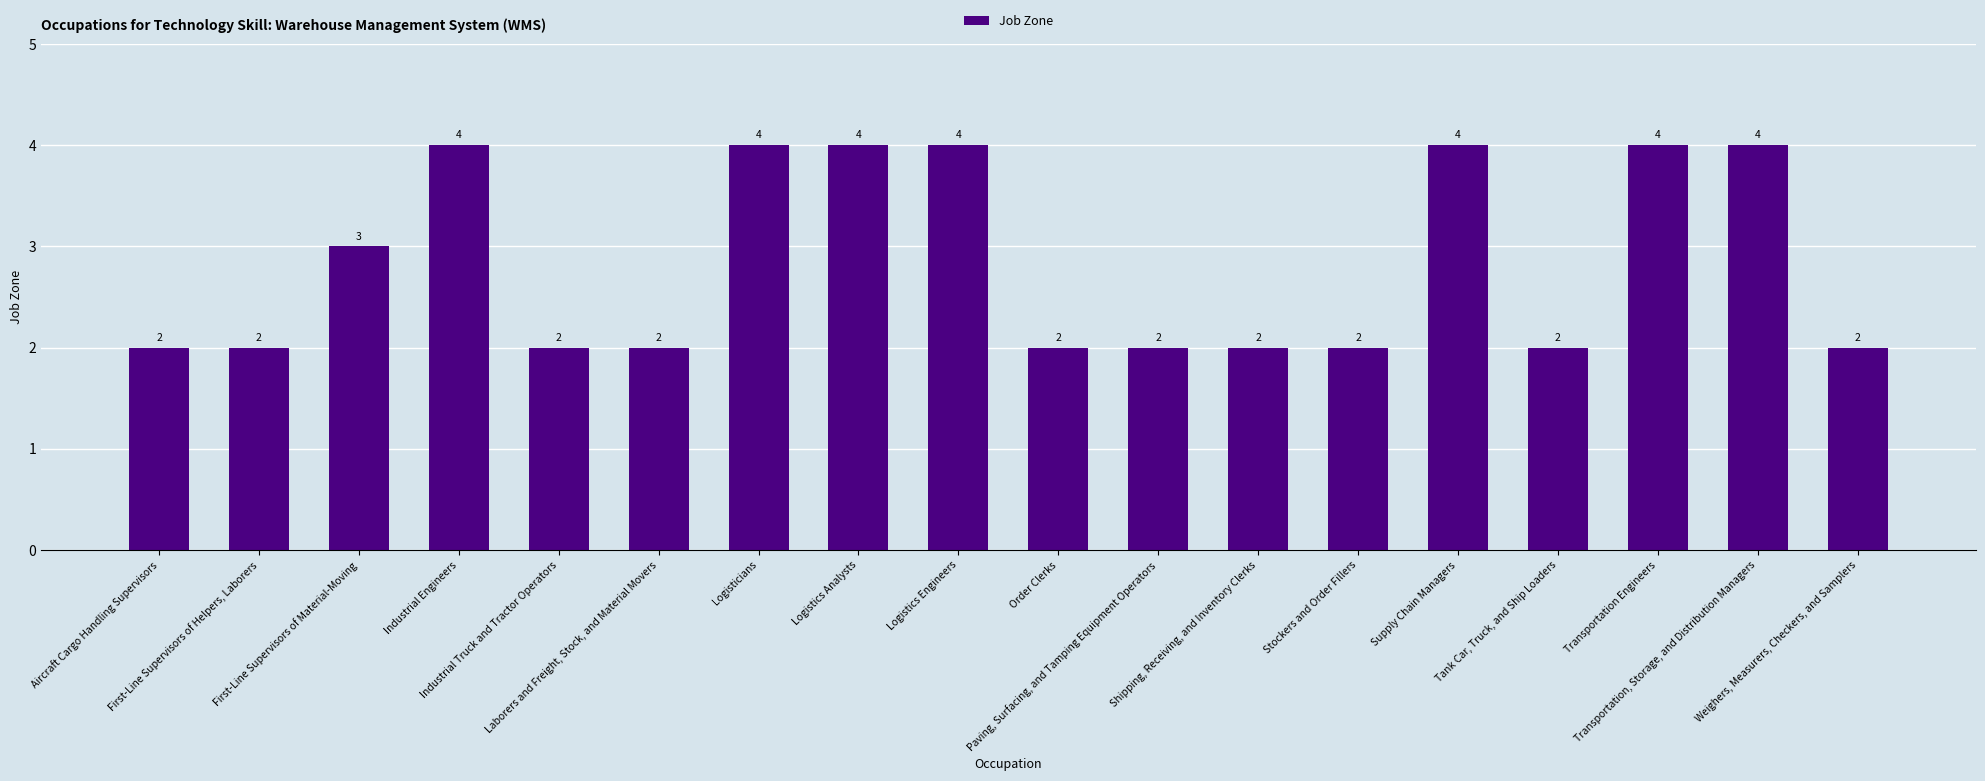

What position from the left is Stockers and Order Fillers?

13